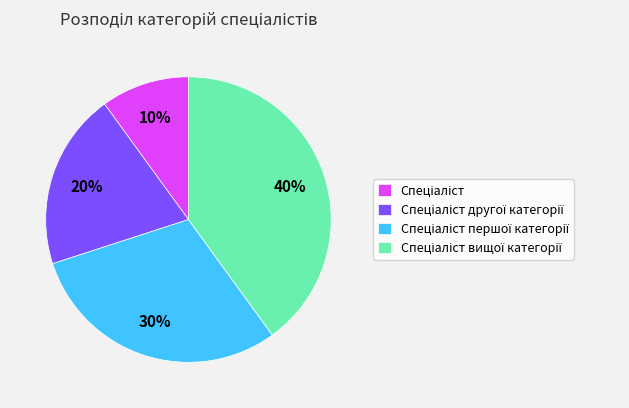

To the nearest percent, what is the average slice percentage?

25%